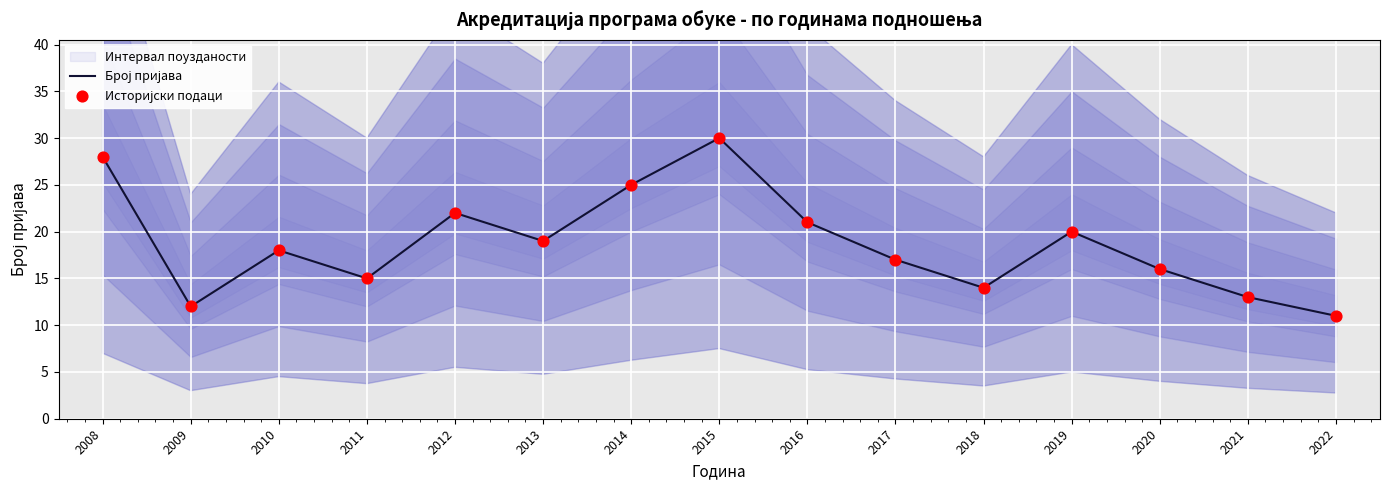

At how many categories does at least one series exceed 25?

2